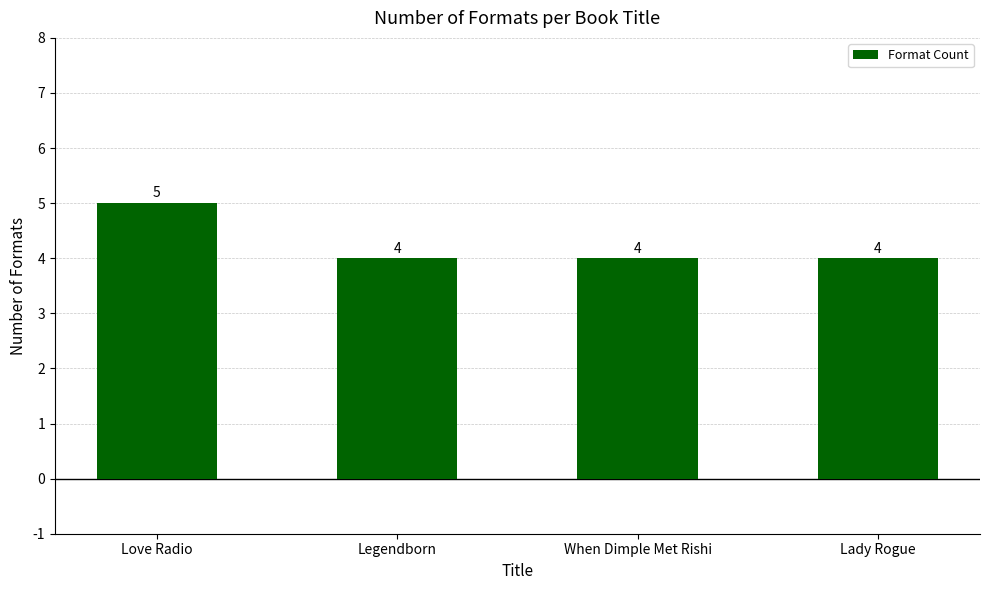

How many data points are above 4?

1